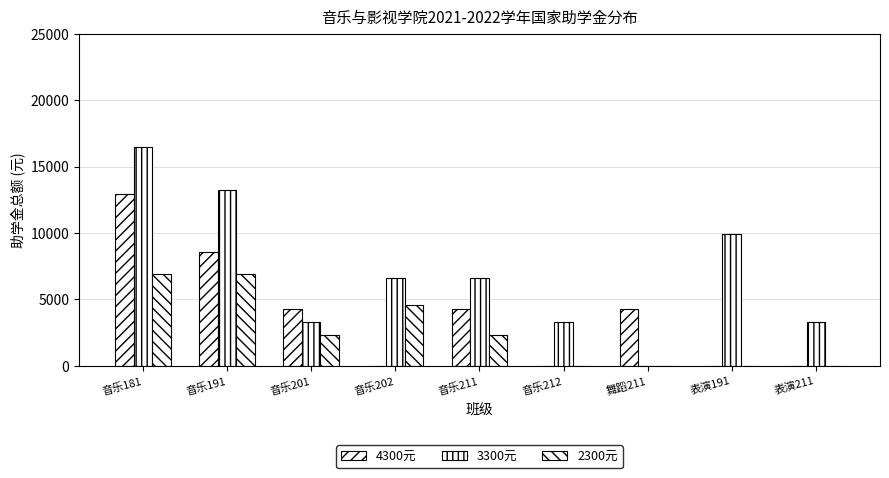

What is the difference between the 4300元 values at 音乐201 and 音乐191?

4300